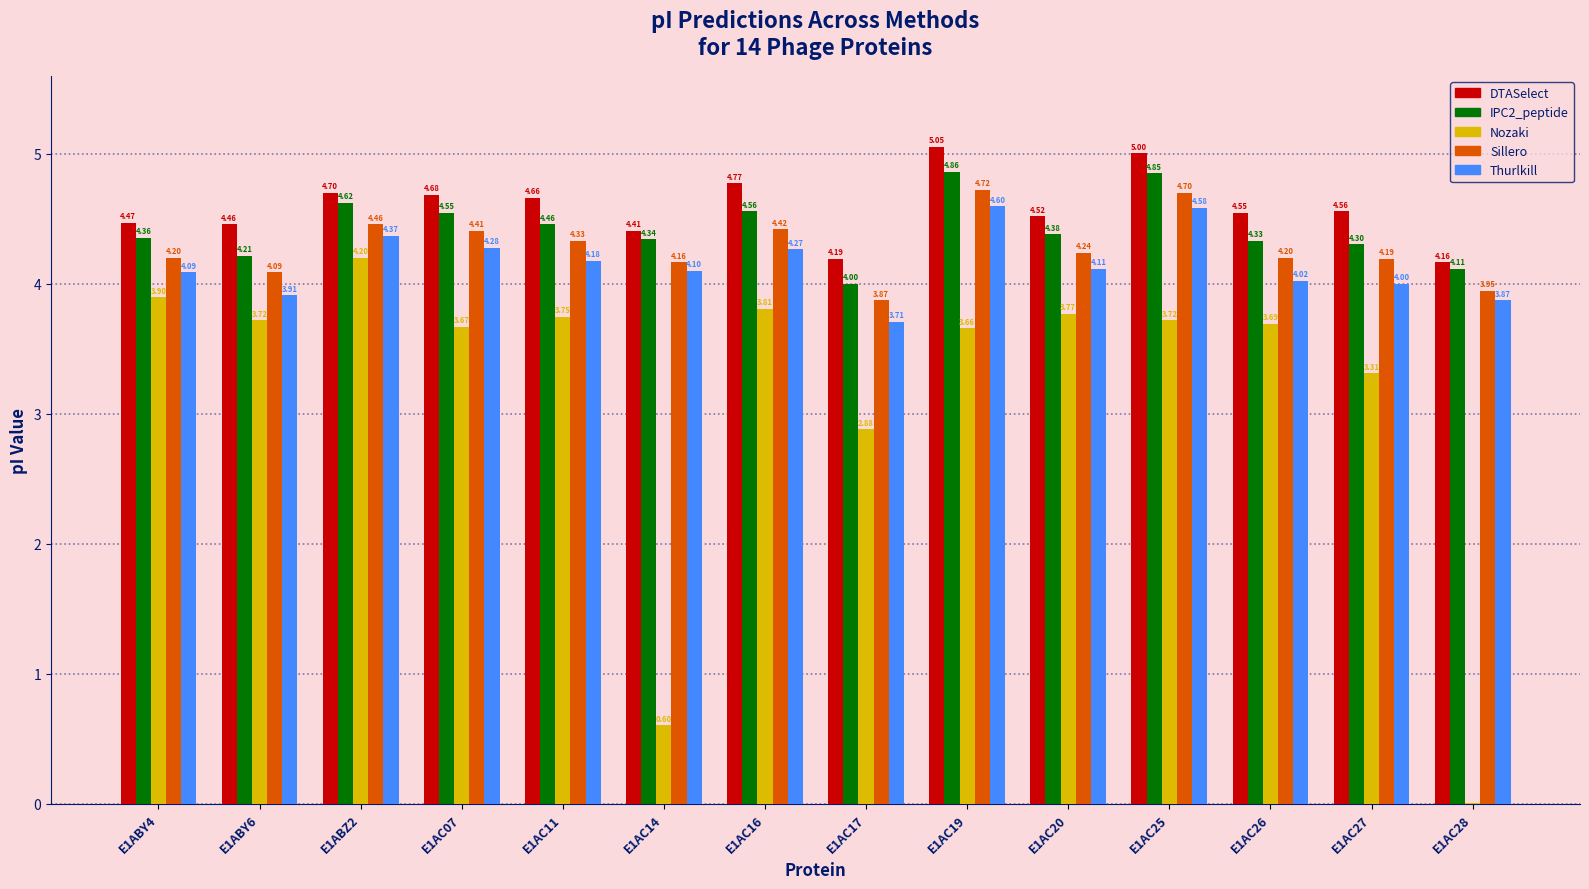

How many values in the Thurlkill series exceed 4?

10